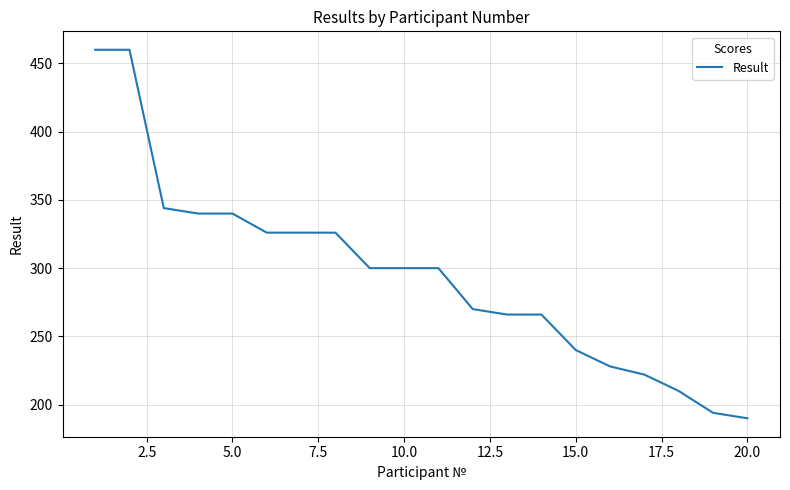

What is the difference between the maximum and minimum values?

270